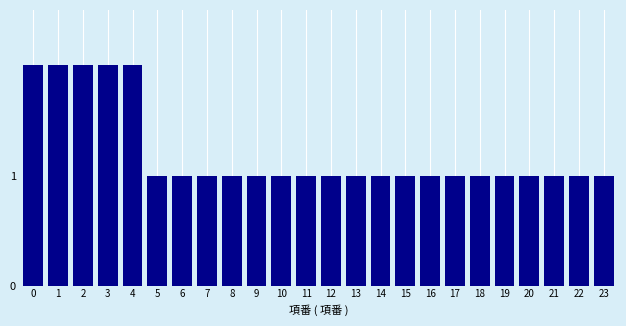

Reading left to right, extract all data points from this chart.

0=2	1=2	2=2	3=2	4=2	5=1	6=1	7=1	8=1	9=1	10=1	11=1	12=1	13=1	14=1	15=1	16=1	17=1	18=1	19=1	20=1	21=1	22=1	23=1